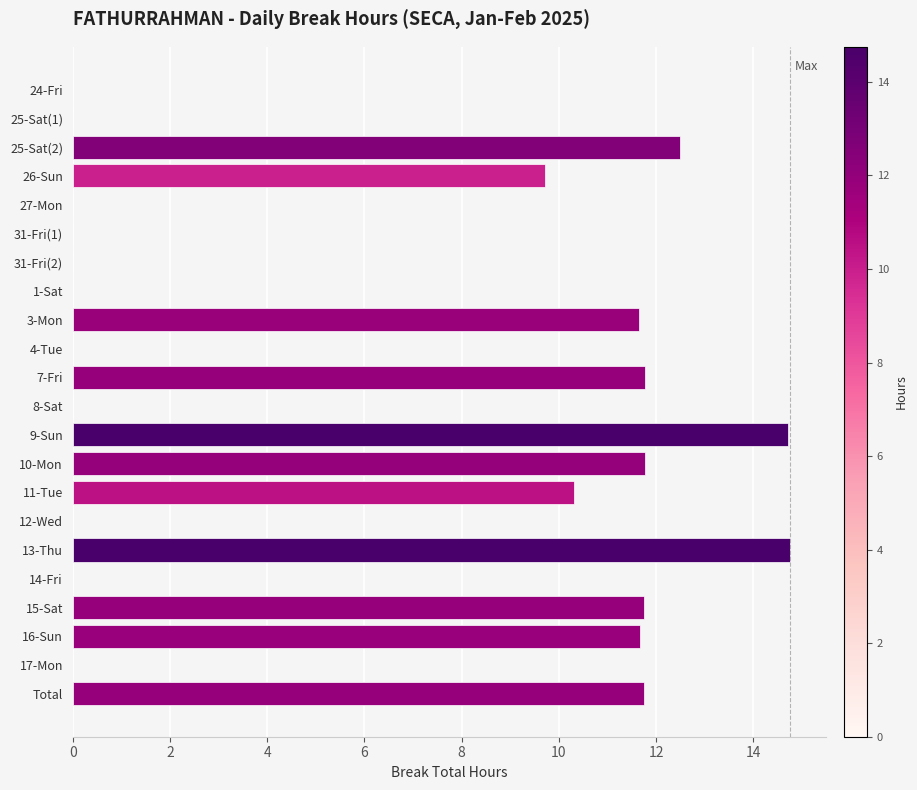

Which has a higher value, 26-Sun or 4-Tue?

26-Sun